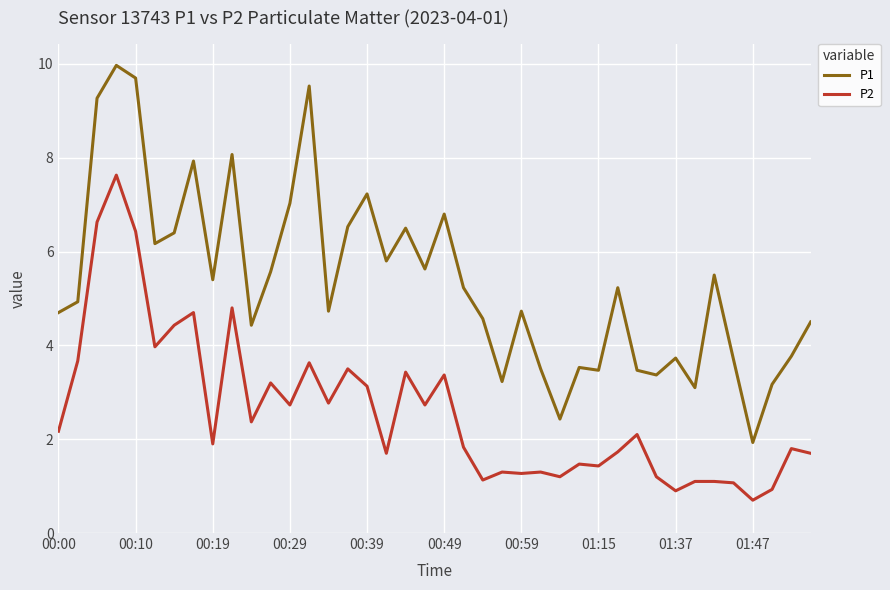

True or false: P2 and P1 intersect in this chart.

False